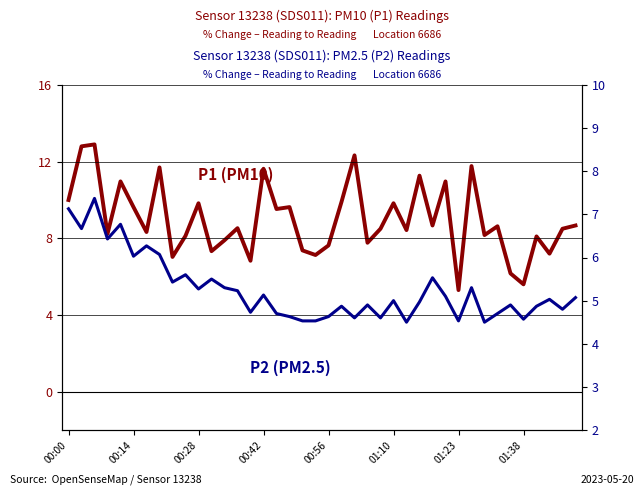

Reading left to right, transcribe all the data shown in this chart.

P1 (PM10): 10.0	12.8	12.9	8.2	11.0	9.6	8.3	11.7	7.0	8.1	9.8	7.3	7.9	8.5	6.8	11.6	9.5	9.6	7.4	7.1	7.6	9.9	12.3	7.8	8.5	9.8	8.4	11.3	8.7	11.0	5.3	11.8	8.2	8.6	6.2	5.6	8.1	7.2	8.5	8.7
P2 (PM2.5): 7.1	6.7	7.4	6.4	6.8	6.0	6.3	6.1	5.4	5.6	5.3	5.5	5.3	5.2	4.7	5.1	4.7	4.6	4.5	4.5	4.6	4.9	4.6	4.9	4.6	5.0	4.5	5.0	5.5	5.1	4.5	5.3	4.5	4.7	4.9	4.6	4.9	5.0	4.8	5.1